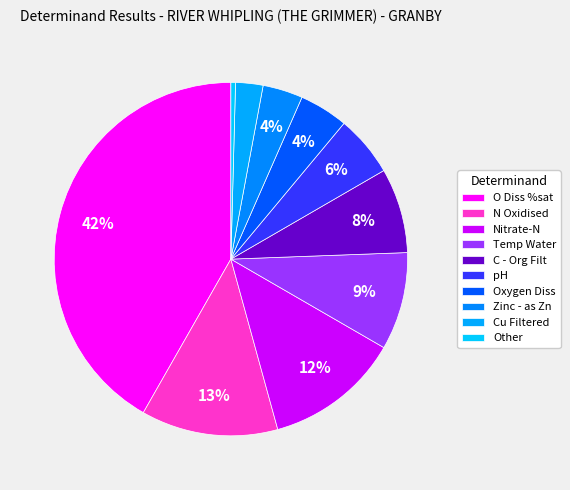

Count the number of slices in the pie.

10